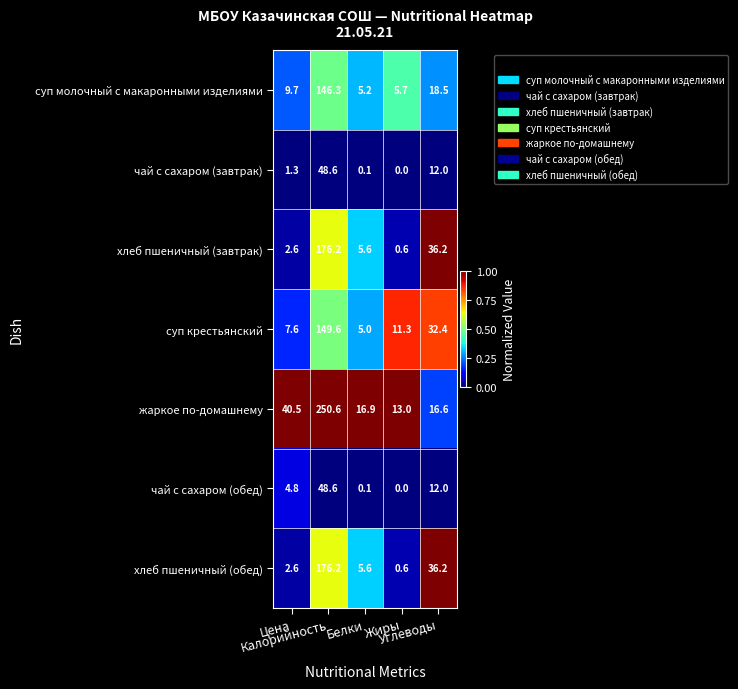

What is the difference between the maximum and second lowest values in the суп крестьянский series?

142.0